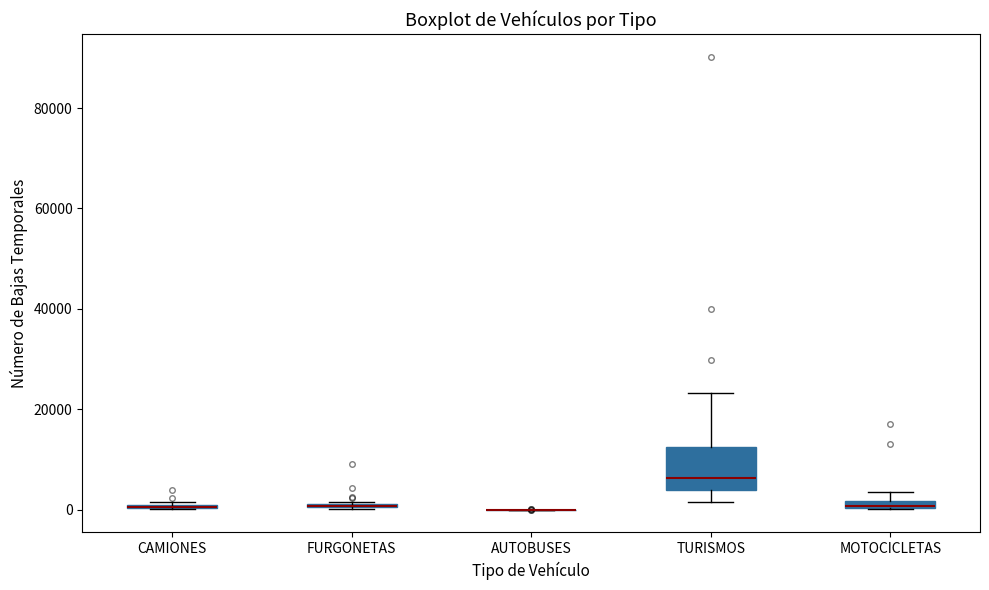

Which box is the tallest, from its lower edge to its upper edge?

TURISMOS